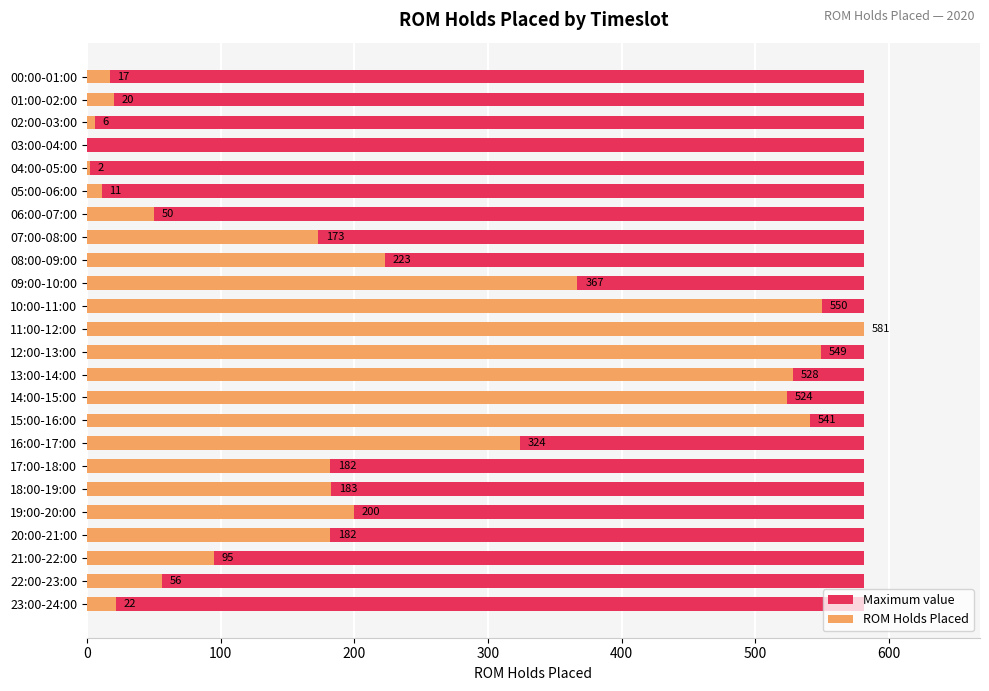

How many bars are there in each group?

2